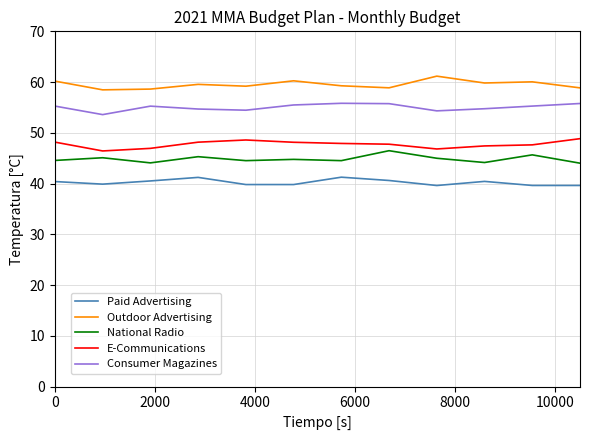

What is the minimum value for Outdoor Advertising?

58.5